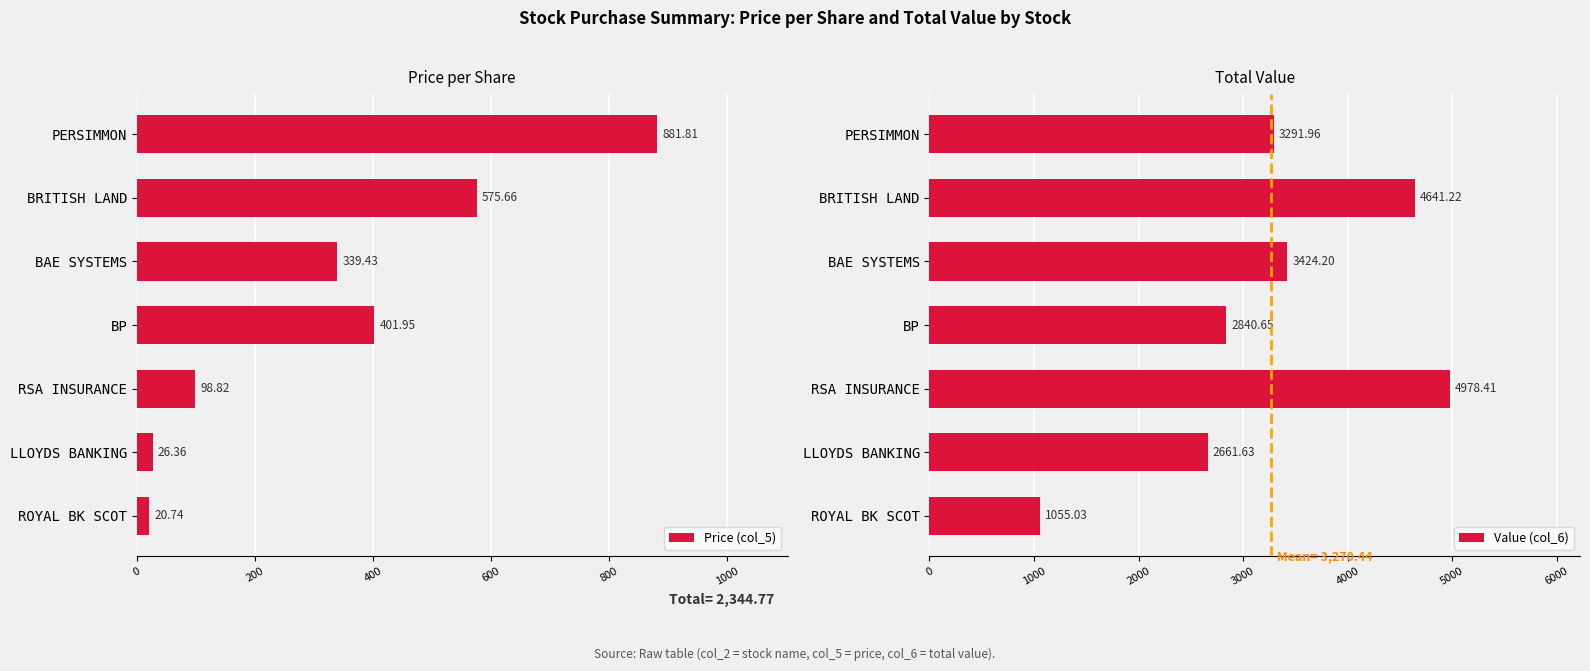

What is the difference between the Price (col_5) values at LLOYDS BANKING and RSA INSURANCE?

72.5